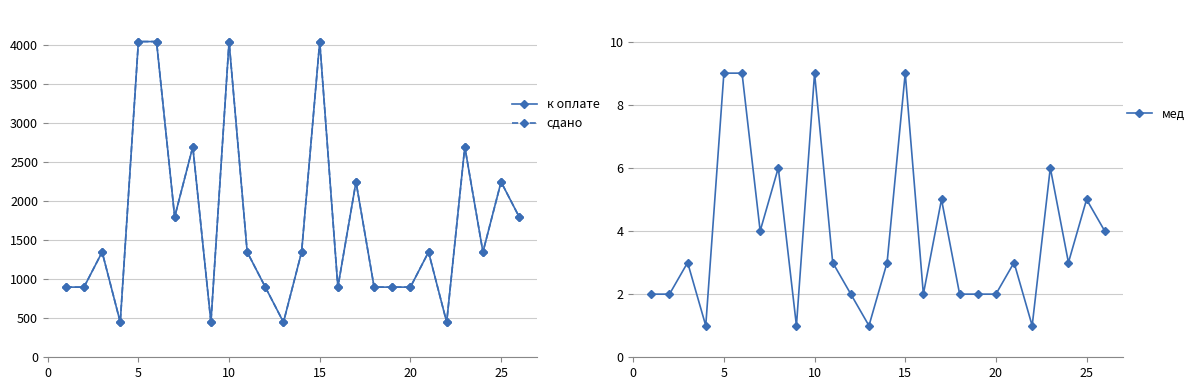

Which series has the largest total across all categories?

к оплате